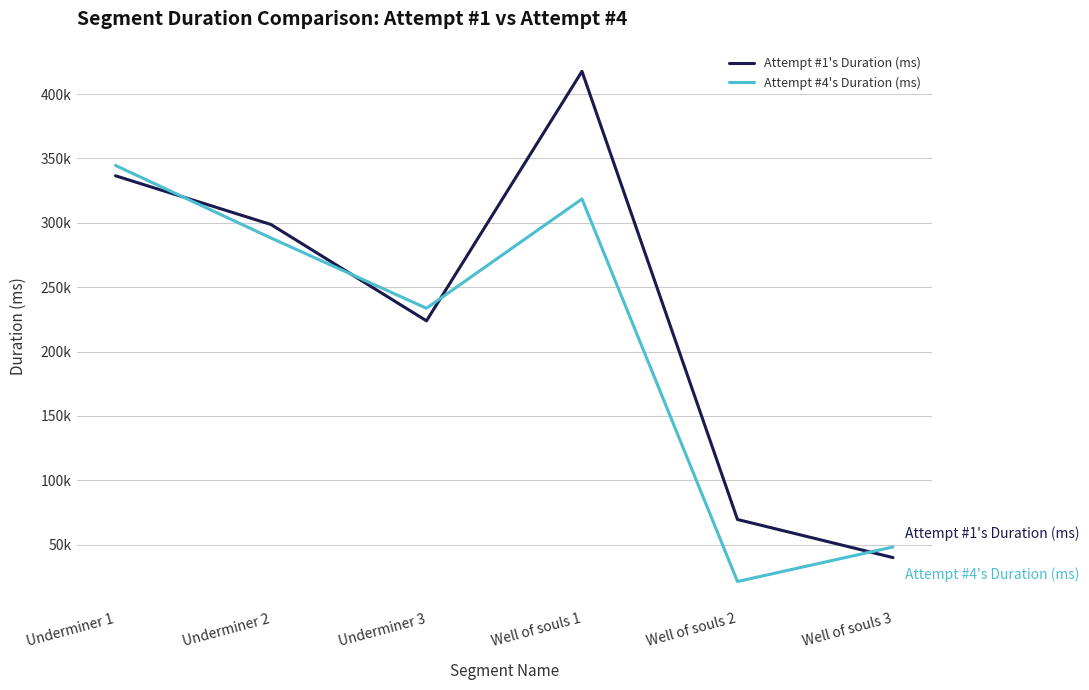

What are all the series names shown in the legend?

Attempt #1's Duration (ms), Attempt #4's Duration (ms)